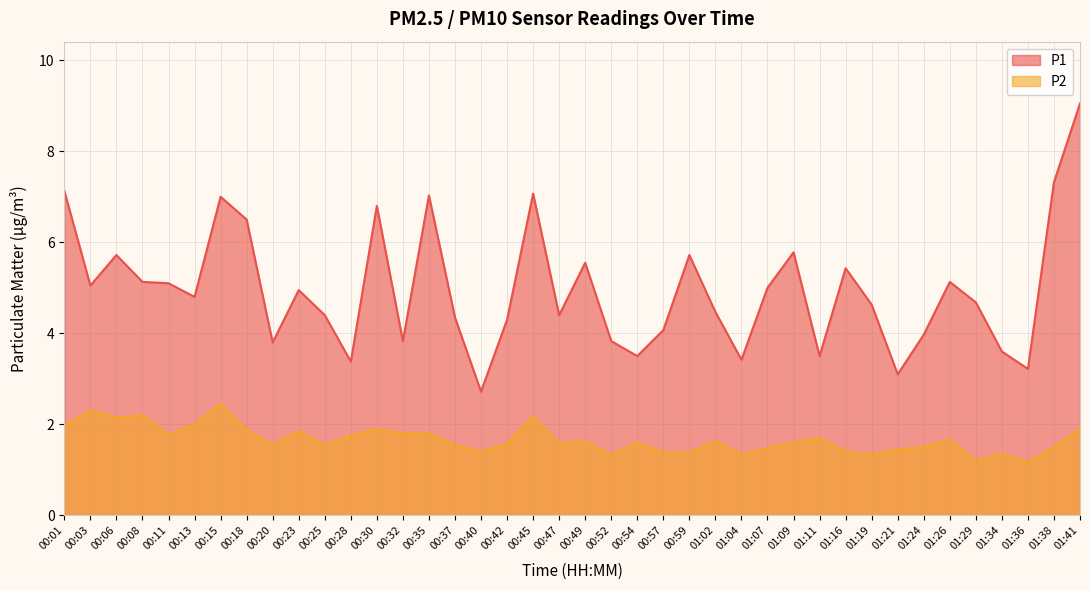

Does the chart display data point markers on the line(s)?

No